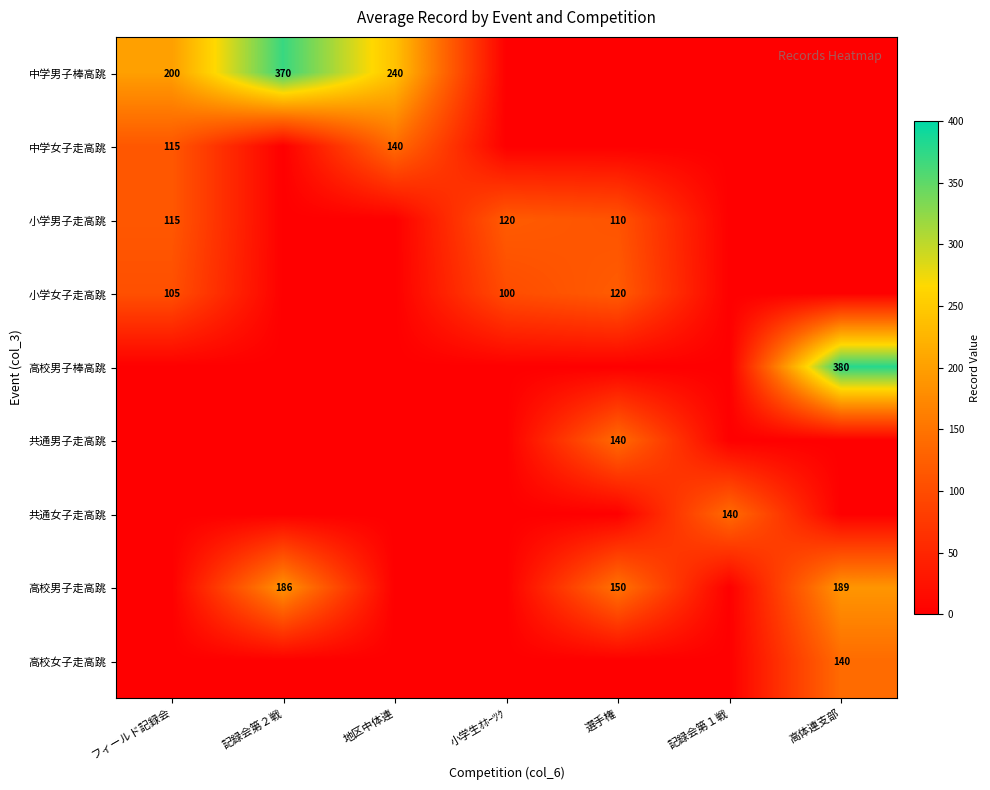

The 中学男子棒高跳 series shows 240 at 地区中体連. True or false?

True